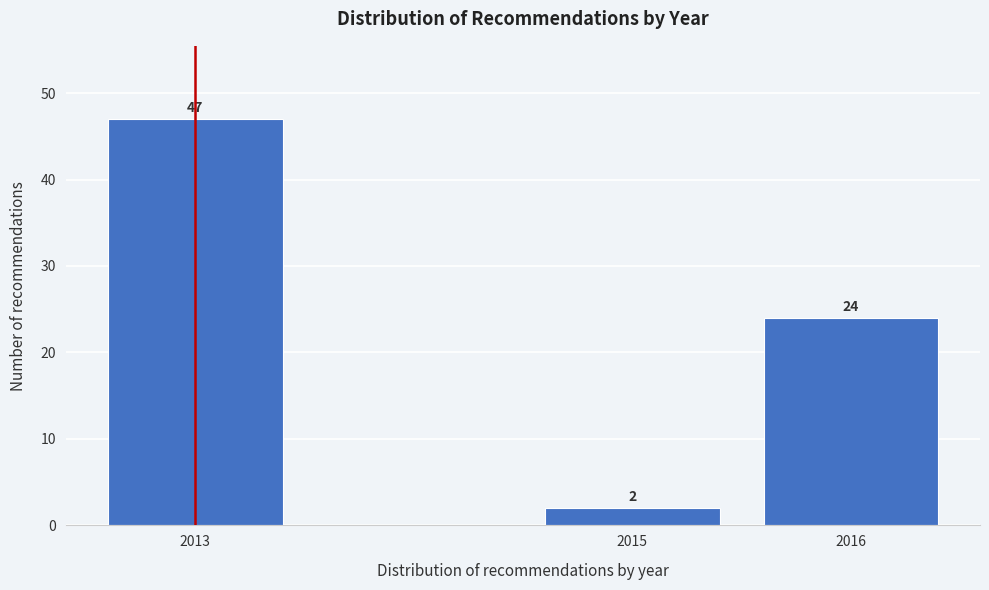

Reading left to right, what are all the values shown in this chart?

47	2	24